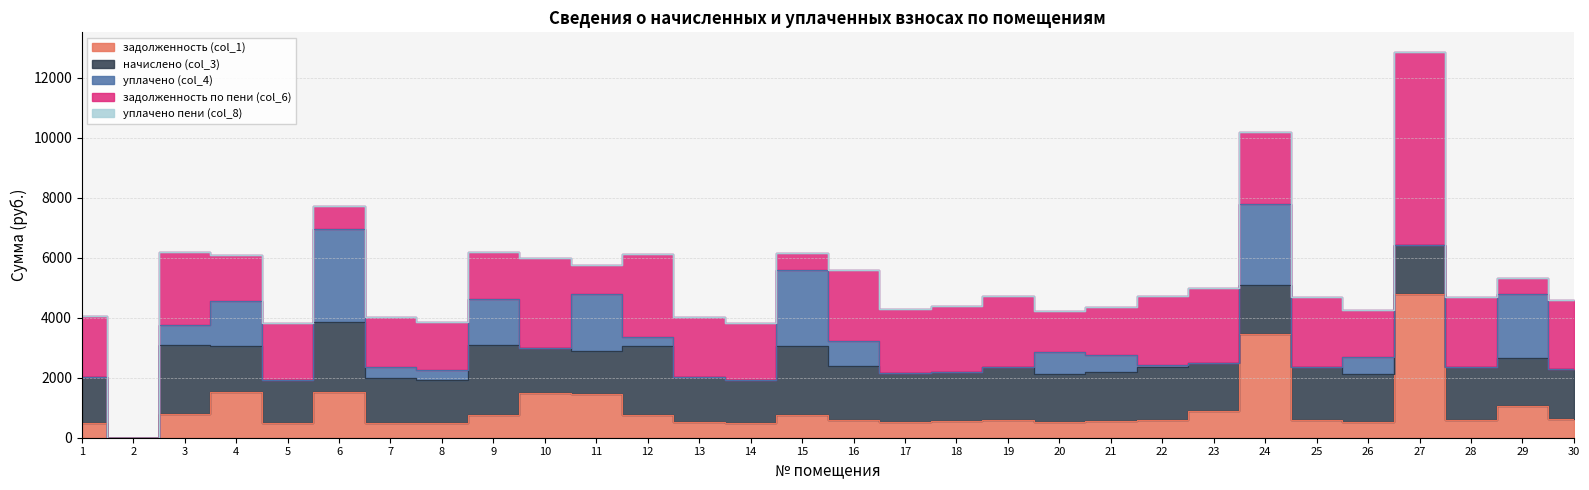

What is the difference between the задолженность (col_1) values at 11 and 14?

970.4